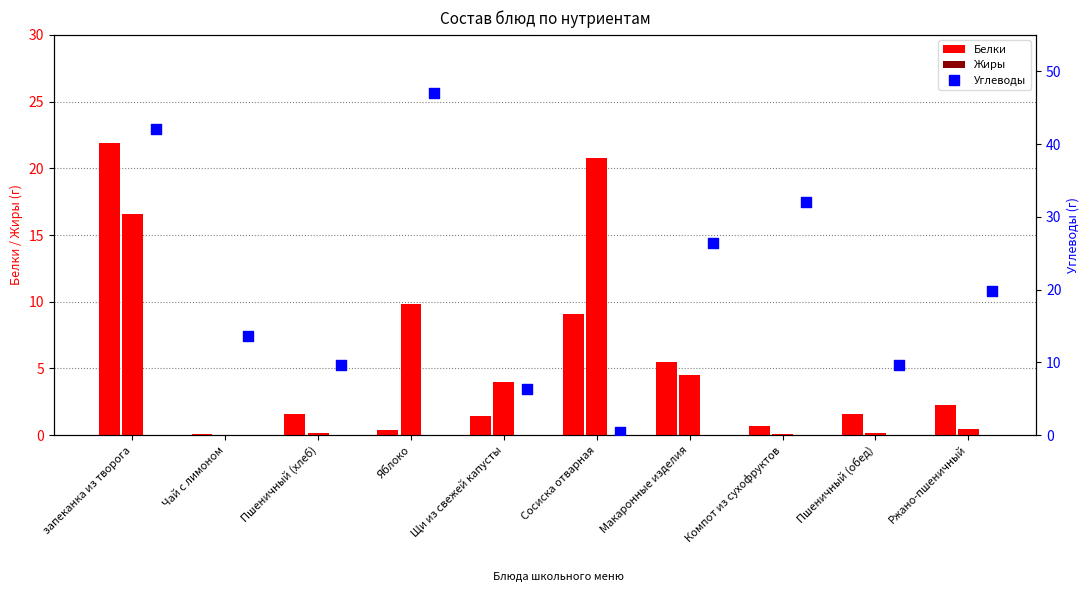

Which series has the largest total across all categories?

Углеводы